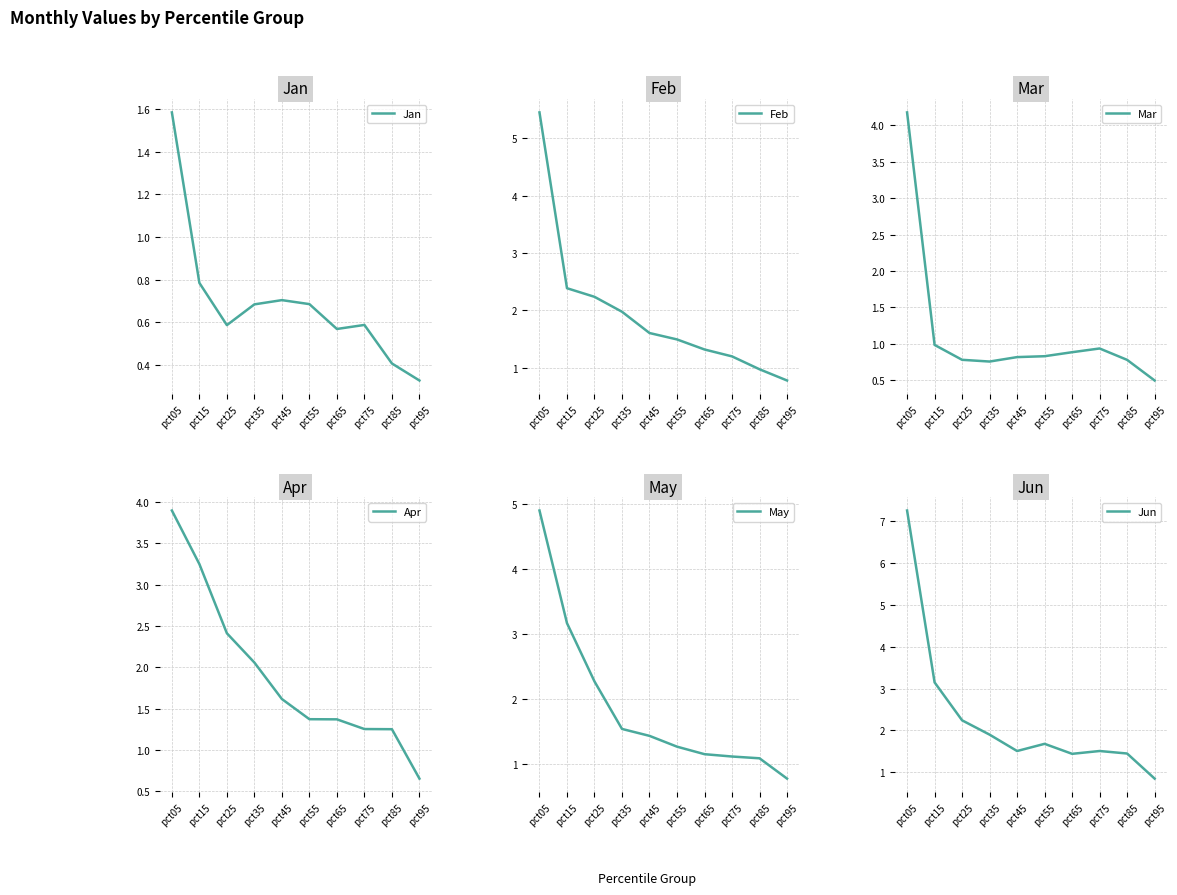

How many data points in Apr are above 1?

9